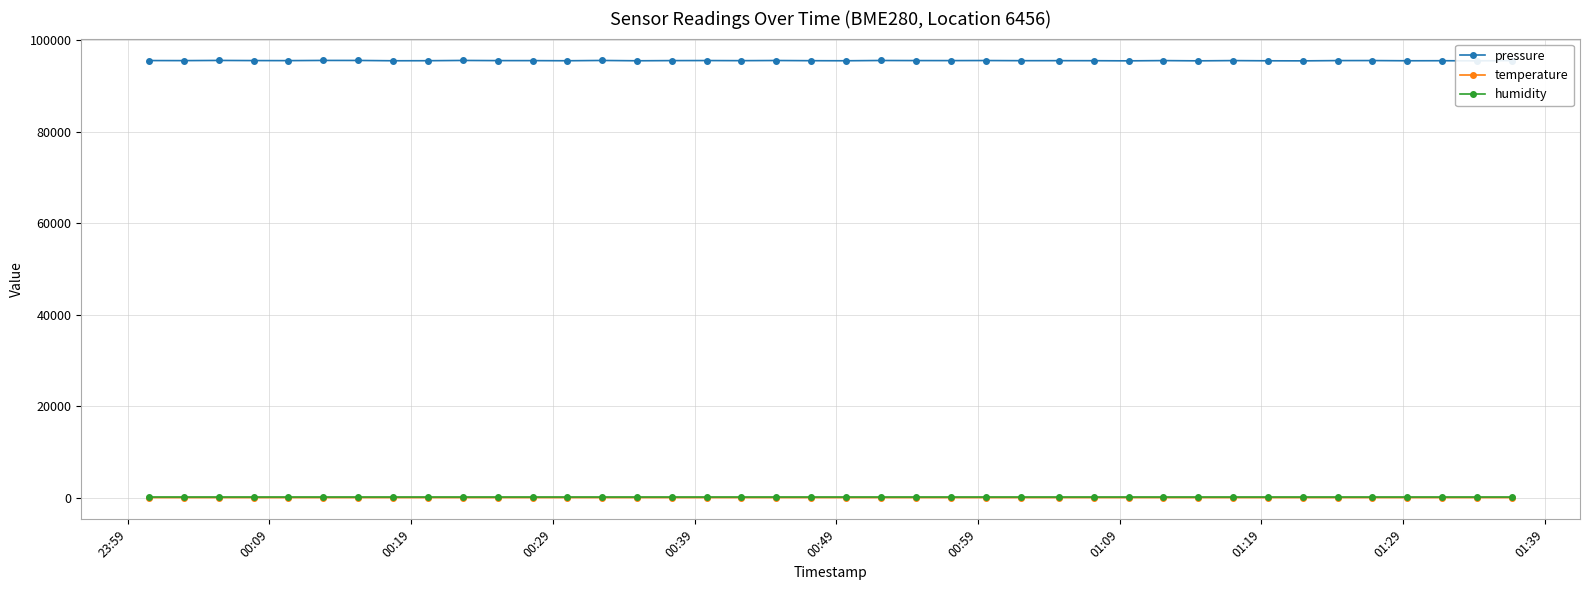

Which series has the widest spread of values?

pressure